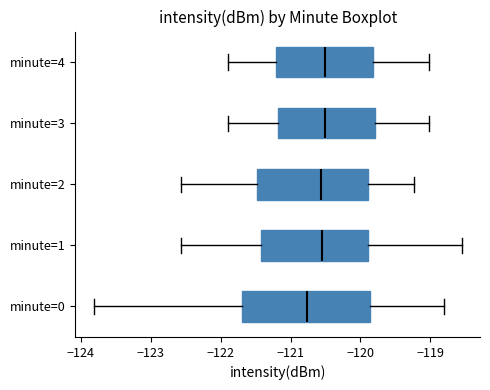

Where does the left whisker of the box for minute=0 end on the x-axis? The values are not printed on the chart, so give them approximately, as read against the axis.

-123.8